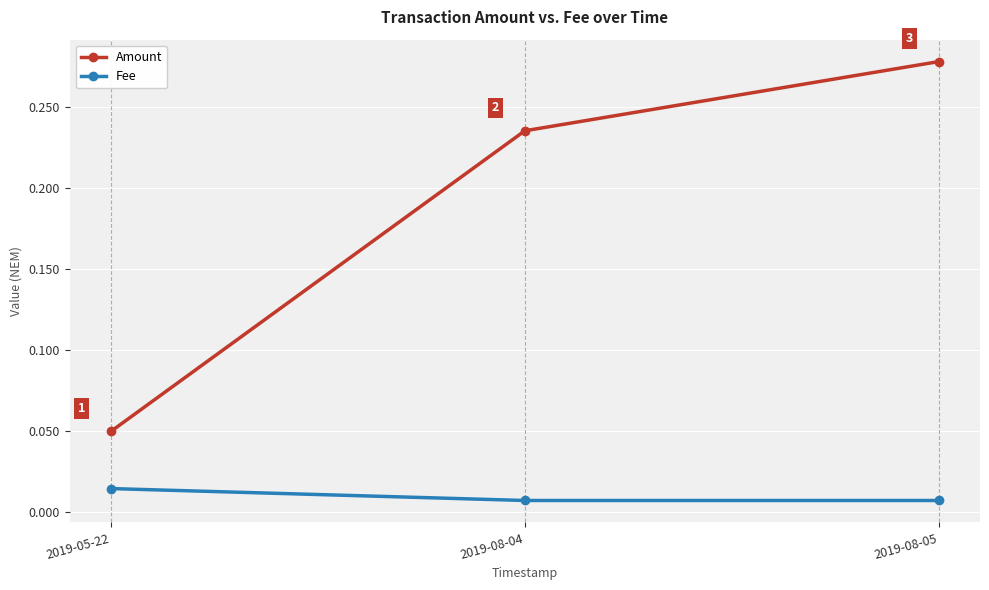

What is the label of the 2nd point from the right?

2019-08-04